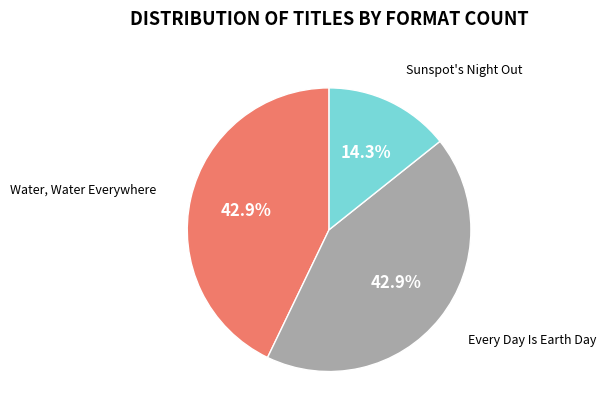

To the nearest percent, what is the difference between the largest and smallest slice percentages?

29%